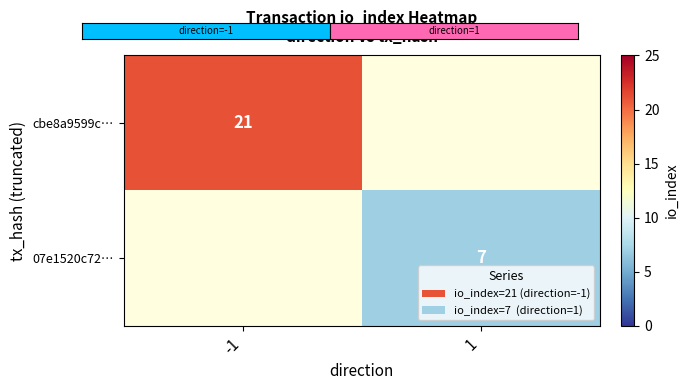

The value of cbe8a9599c… at -1 is 21. True or false?

True